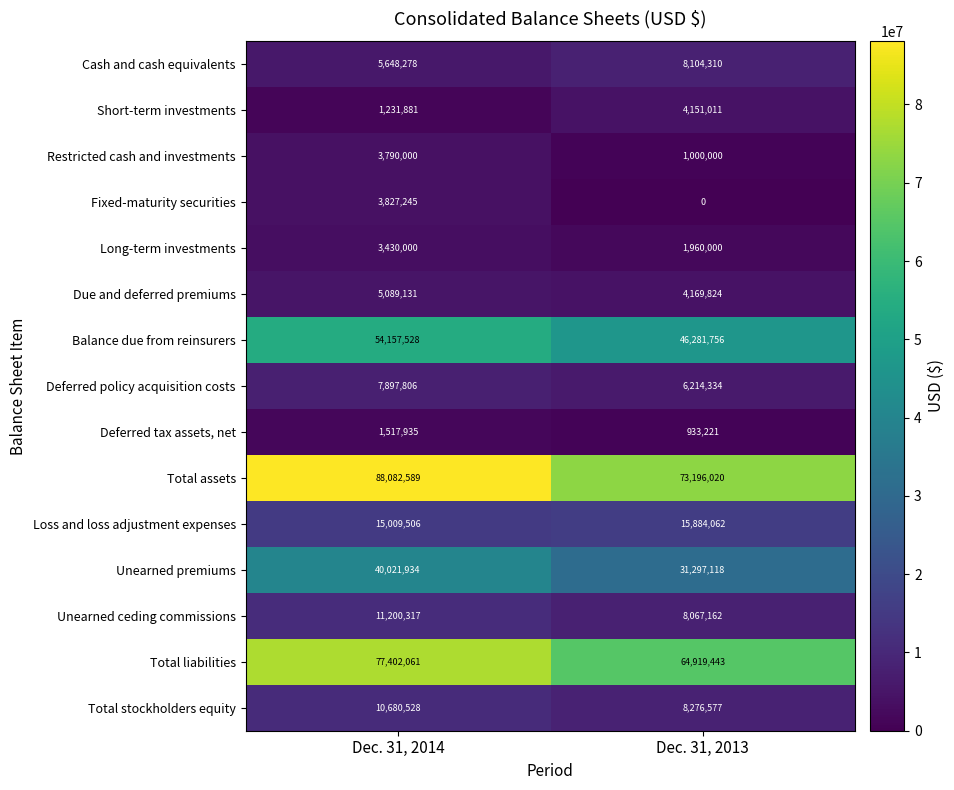

What is the average value of the Unearned premiums series?

35659526